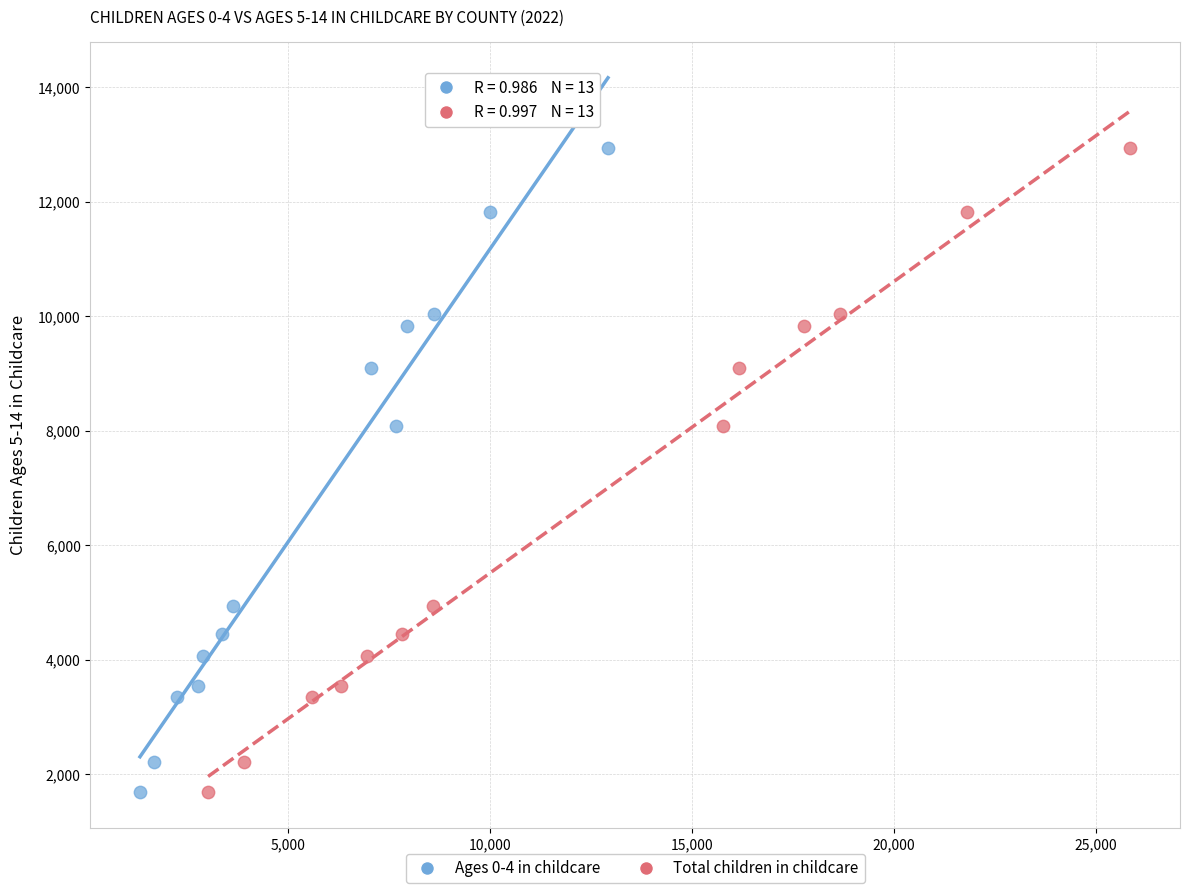

What are all the series names shown in the legend?

Ages 0-4 in childcare, Total children in childcare